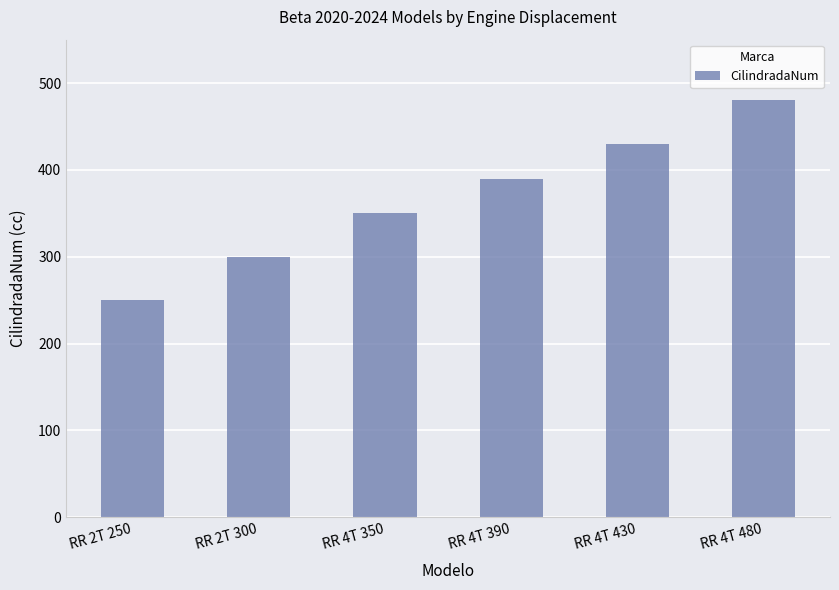

Reading left to right, transcribe all the data shown in this chart.

250	300	350	390	430	480